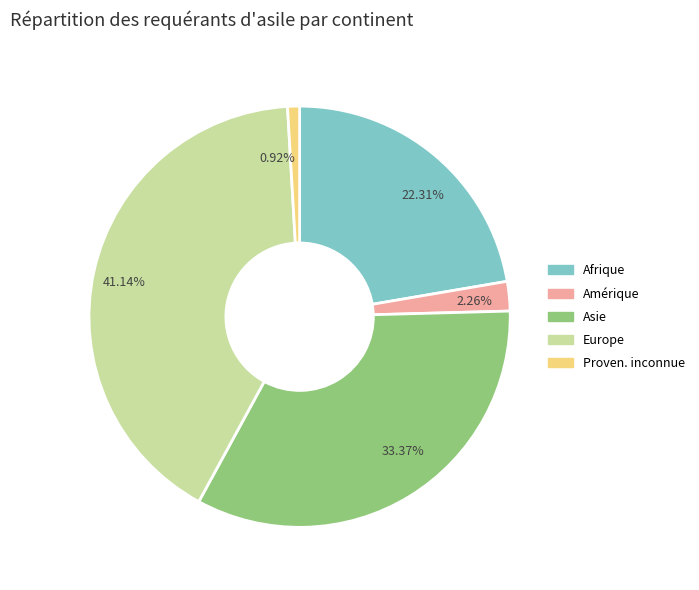

Is the sum of 41.14% and 2.26% greater than half?

No